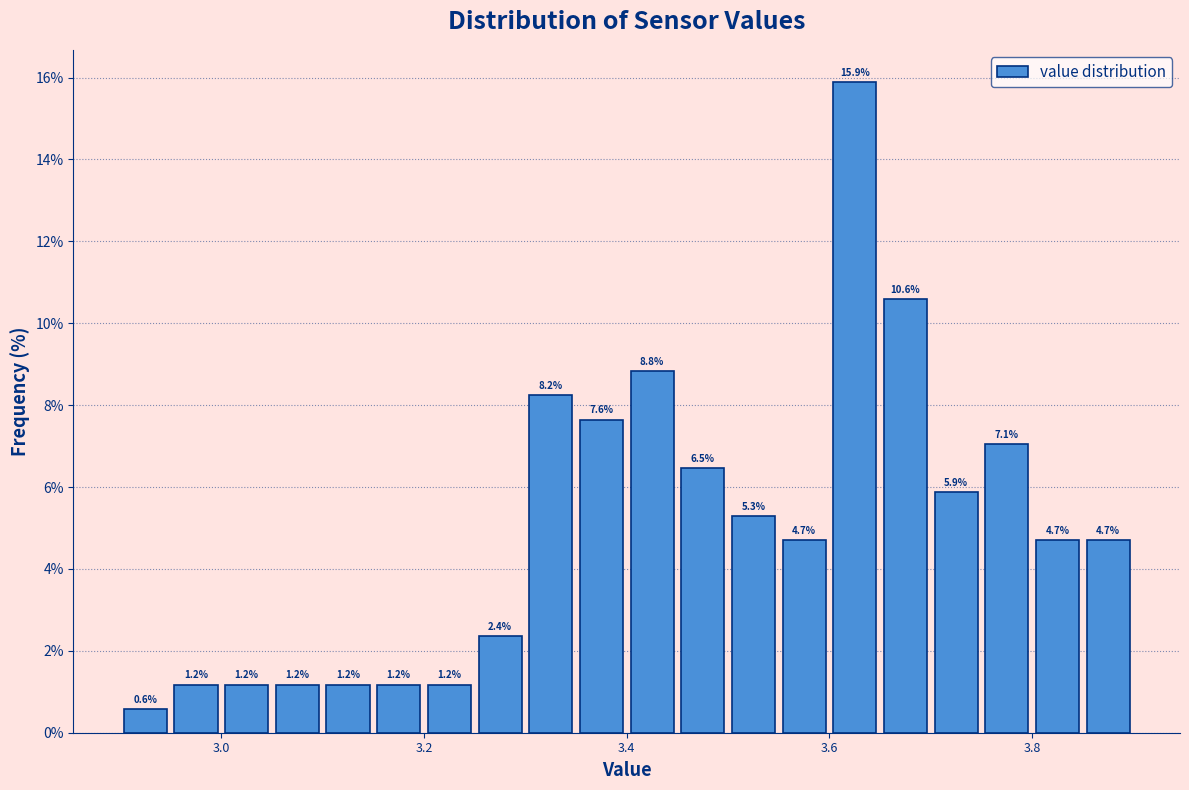

Around what value on the x-axis is the tallest bar? Give the approximate position of its centre, as read against the axis.

3.62